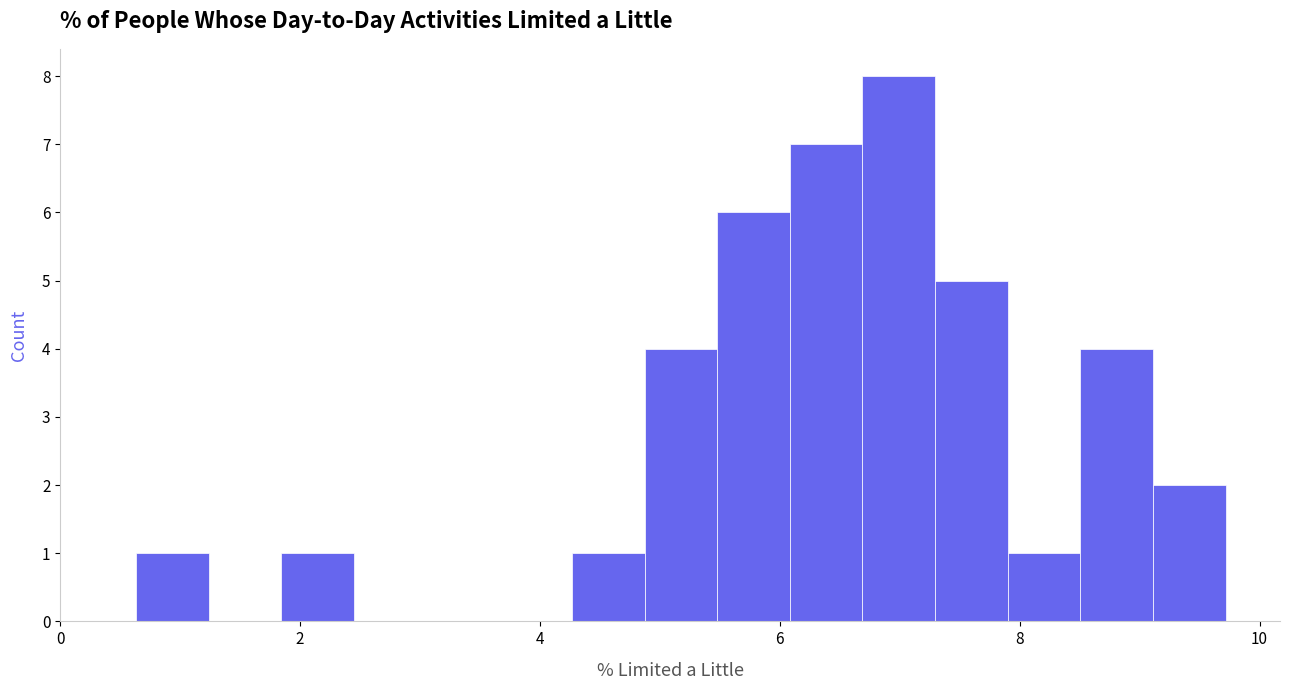

Read against the x-axis, roughly where is the centre of the tallest bar?

7.0